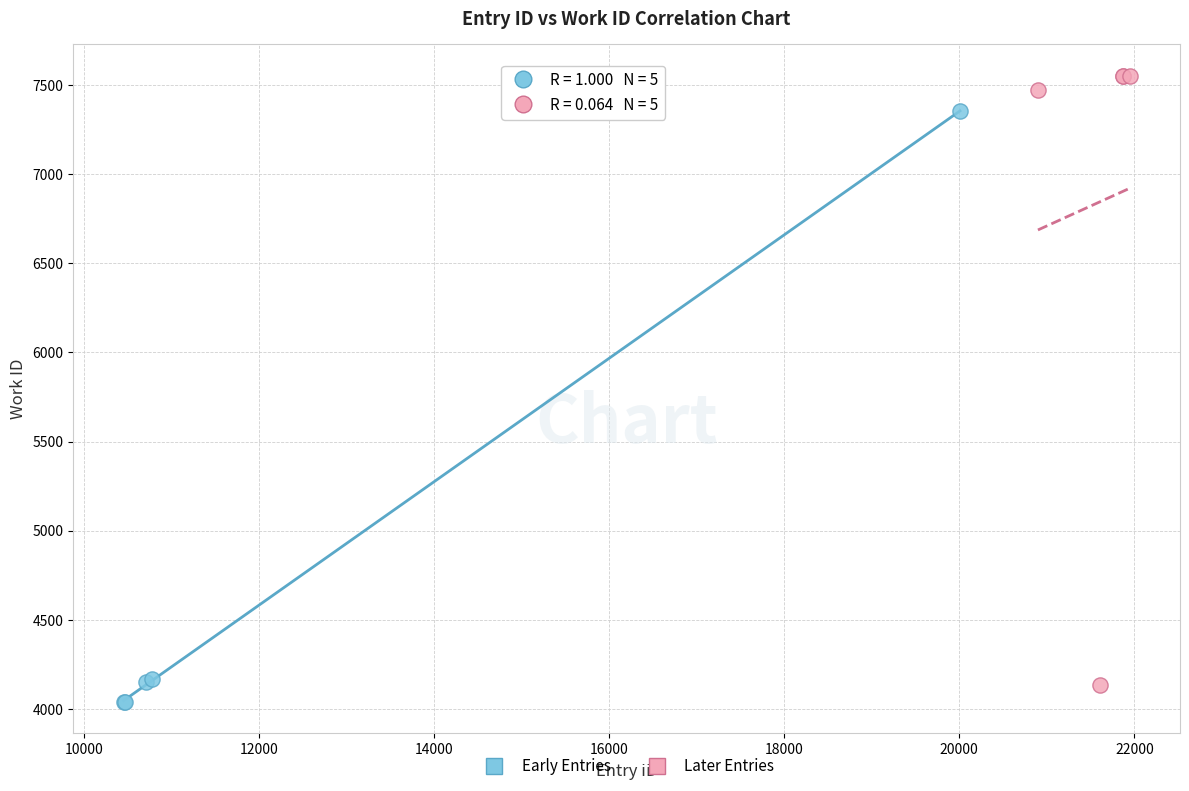

Which series contains the highest Y value?

Later Entries